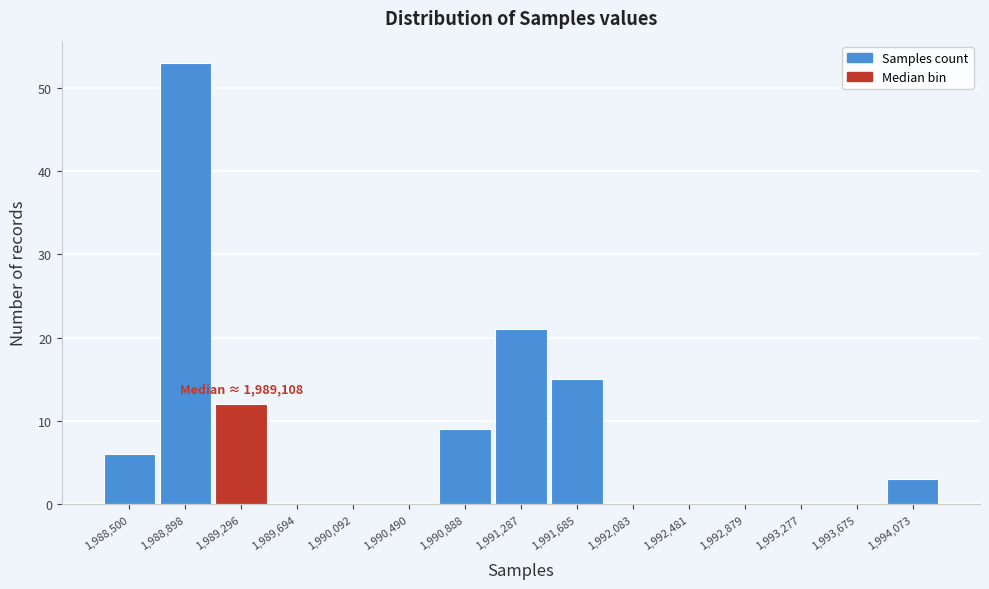

Which range on the x-axis has the tallest bar?

1988700 to 1989100